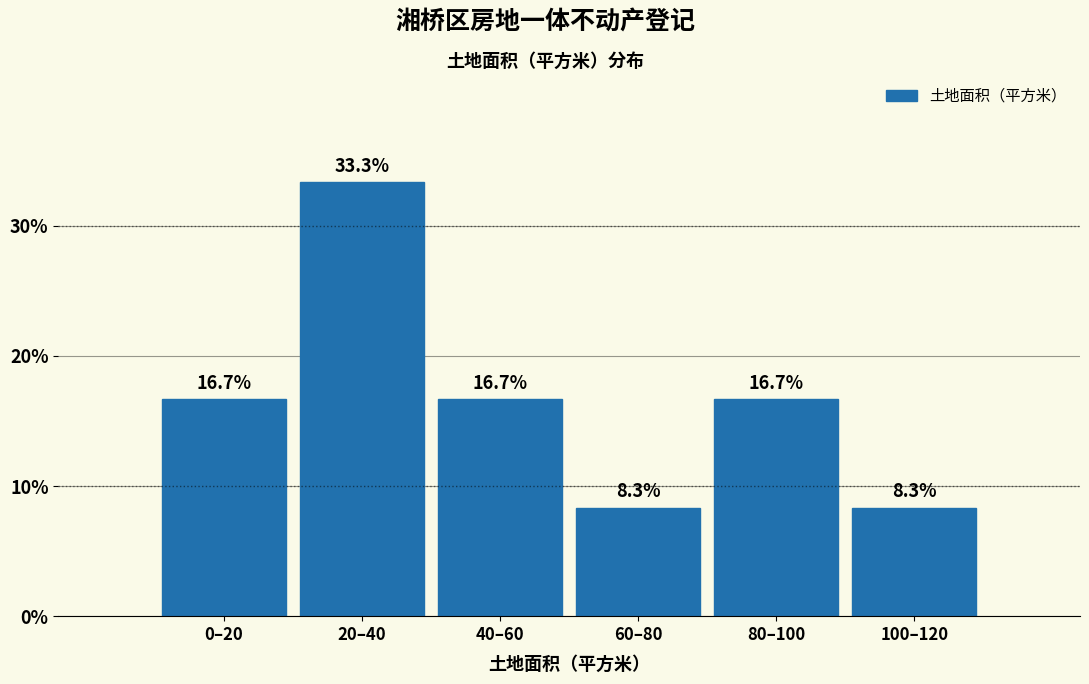

Reading left to right, extract all data points from this chart.

16.7	33.3	16.7	8.3	16.7	8.3